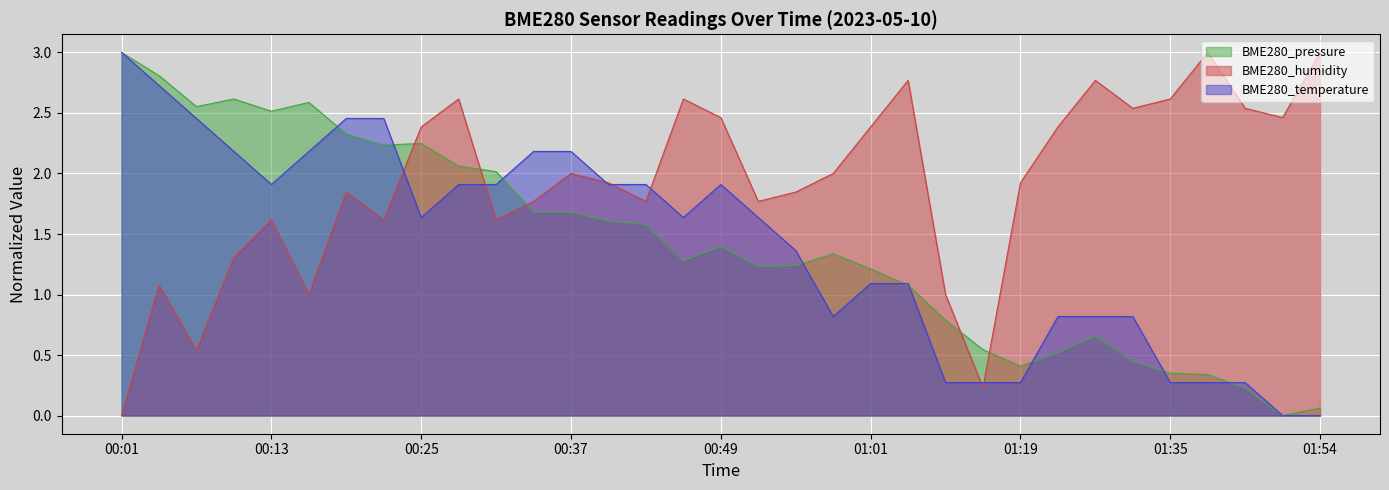

Which series has the largest total across all categories?

BME280_humidity